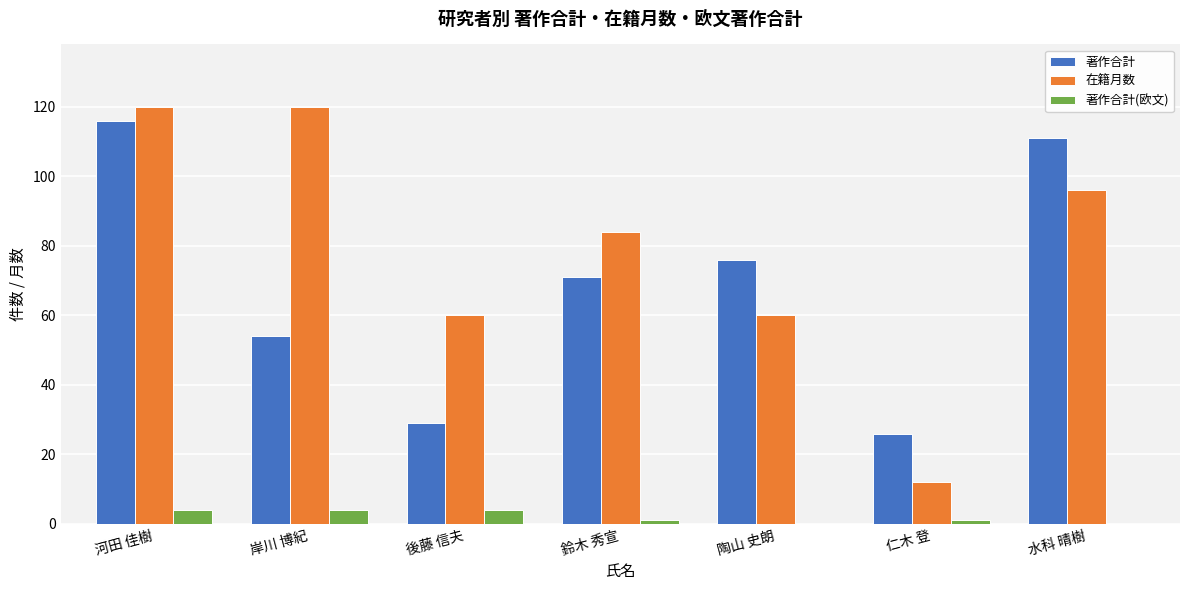

What is the sum of all 著作合計 values?

483